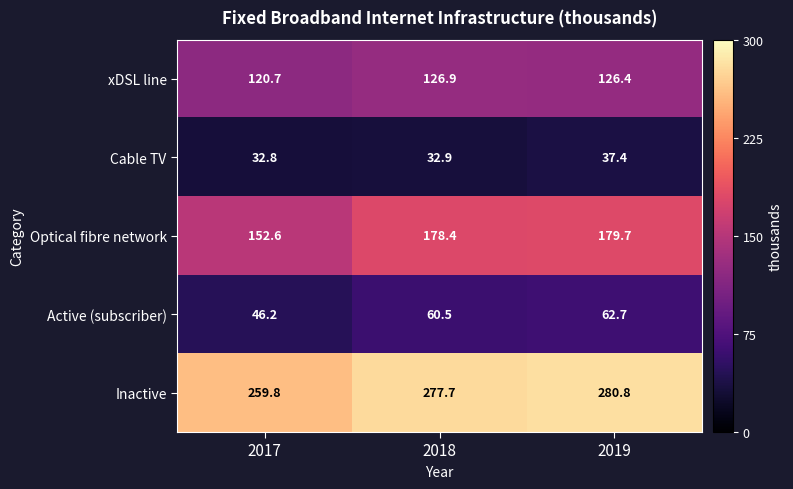

Between 2018 and 2019, which series saw the biggest shift?

Cable TV